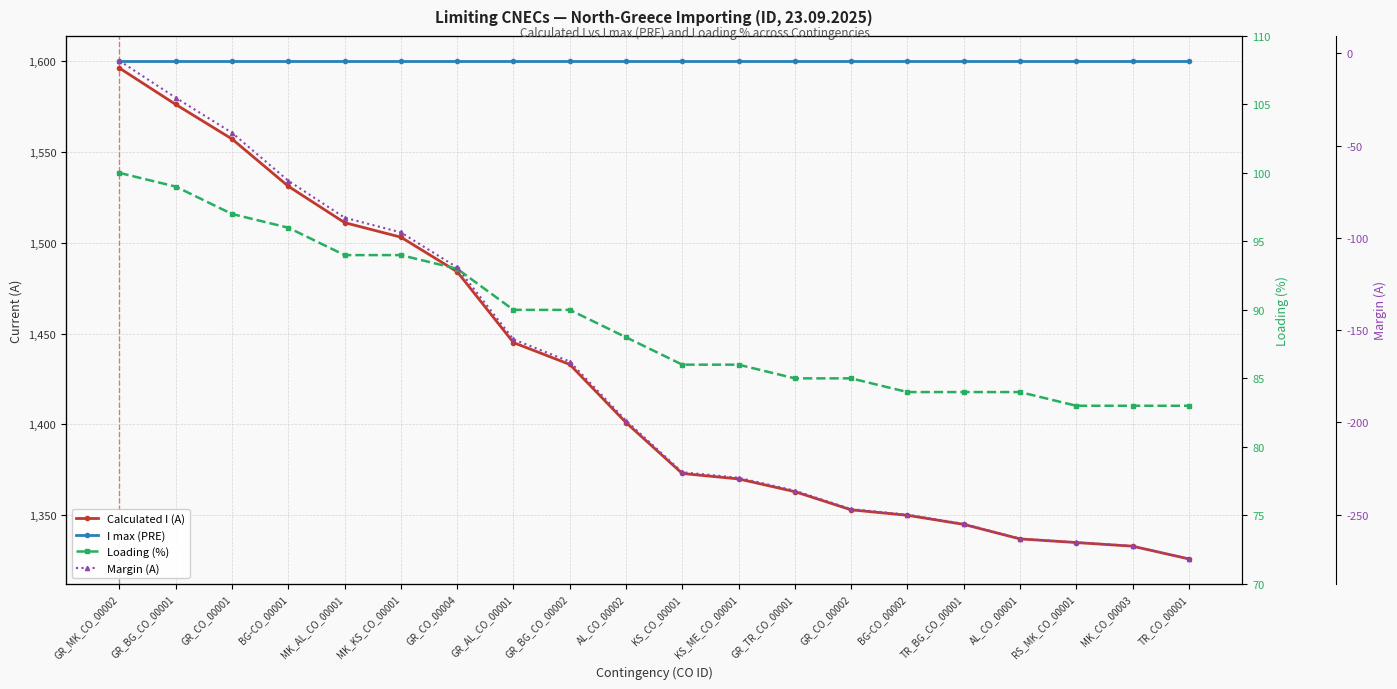

What is the sum of all I max (PRE) values?

32000